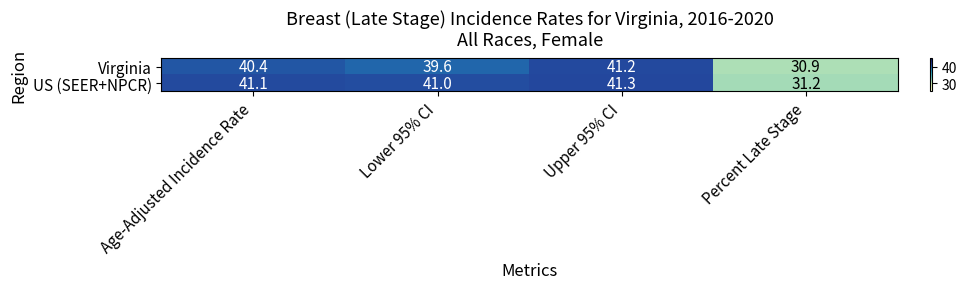

What is the difference between the maximum and minimum values in the Virginia series?

10.3